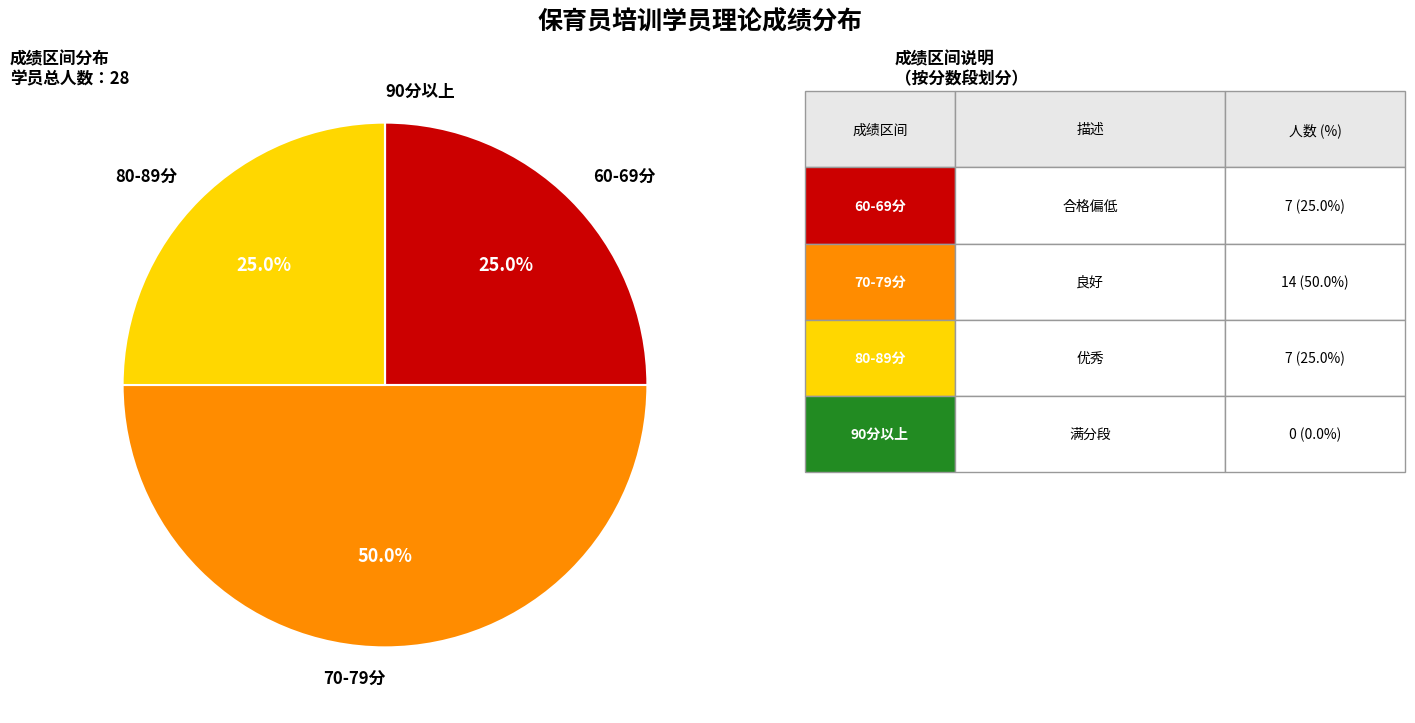

Does 80-89分 represent more than half of the total?

No